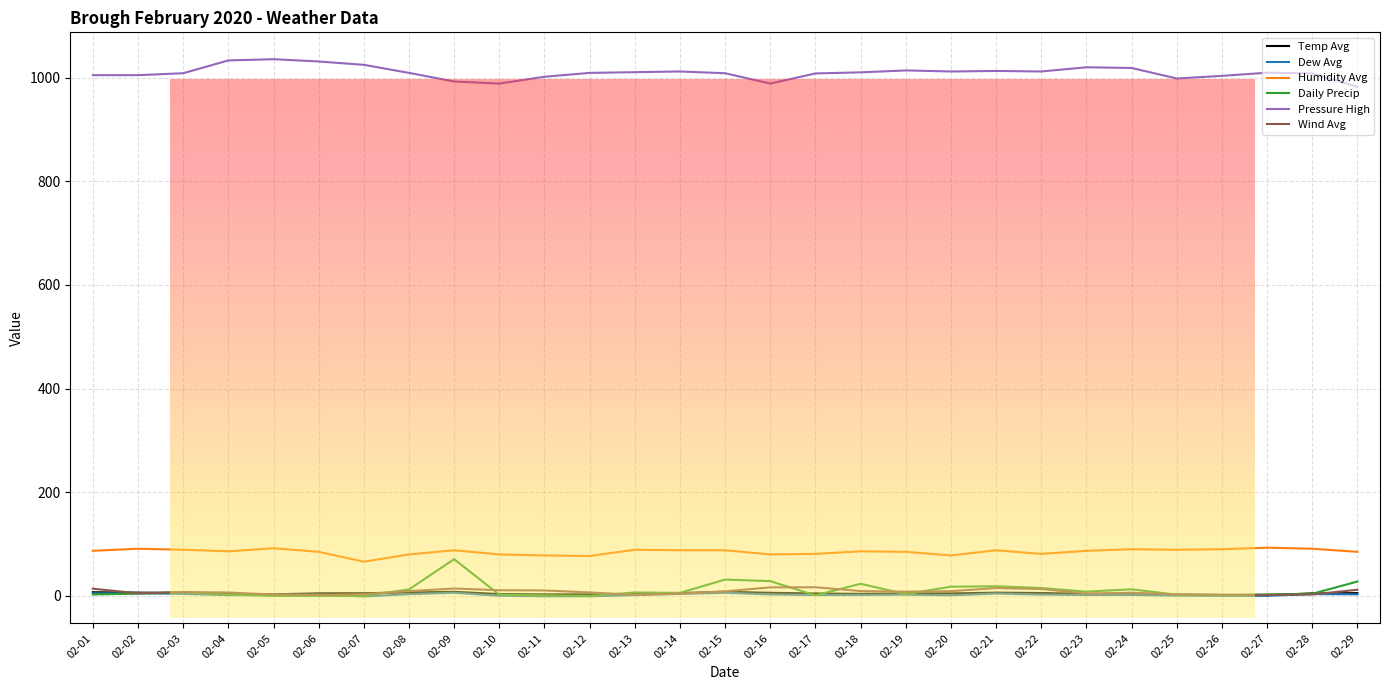

What is the greatest value displayed?

1035.6